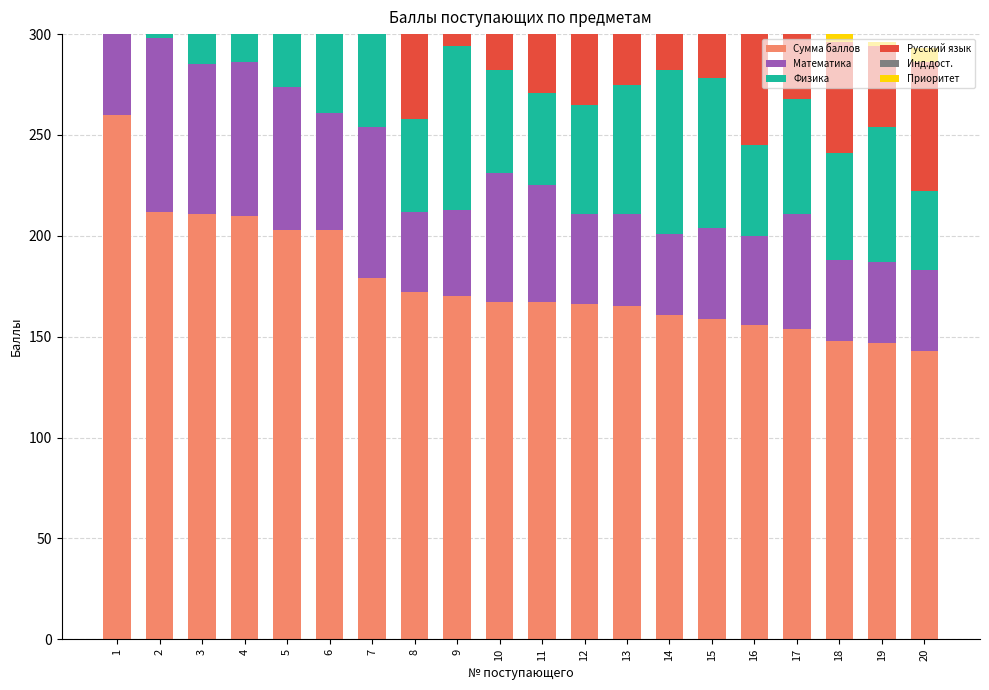

How many data points in Русский язык are above 55?

8